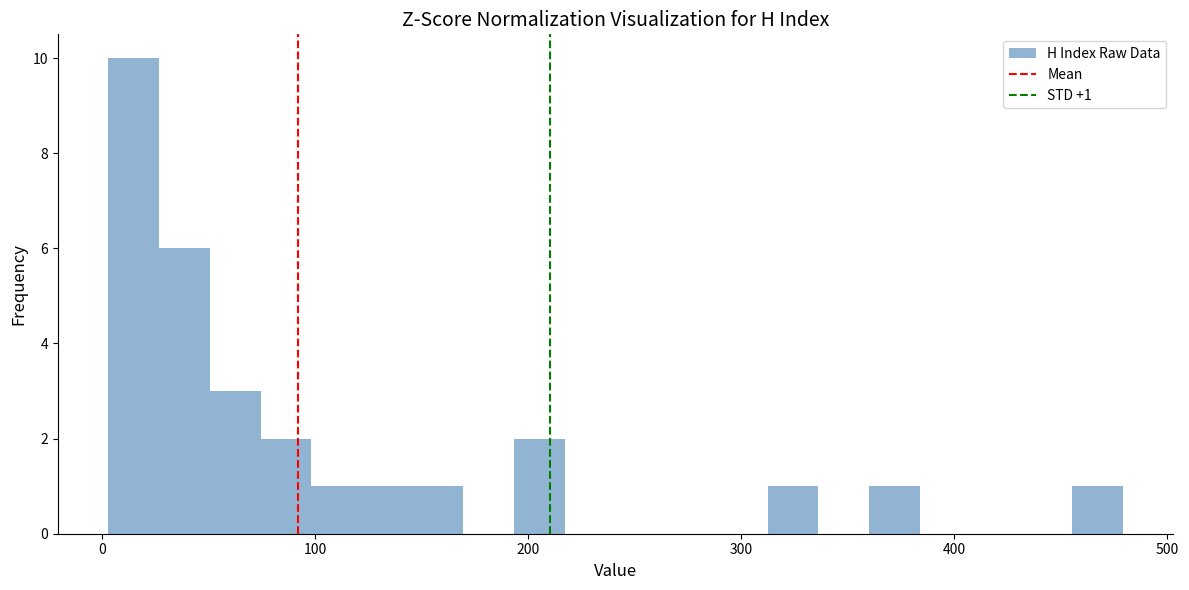

Around what value on the x-axis is the tallest bar? Give the approximate position of its centre, as read against the axis.

10